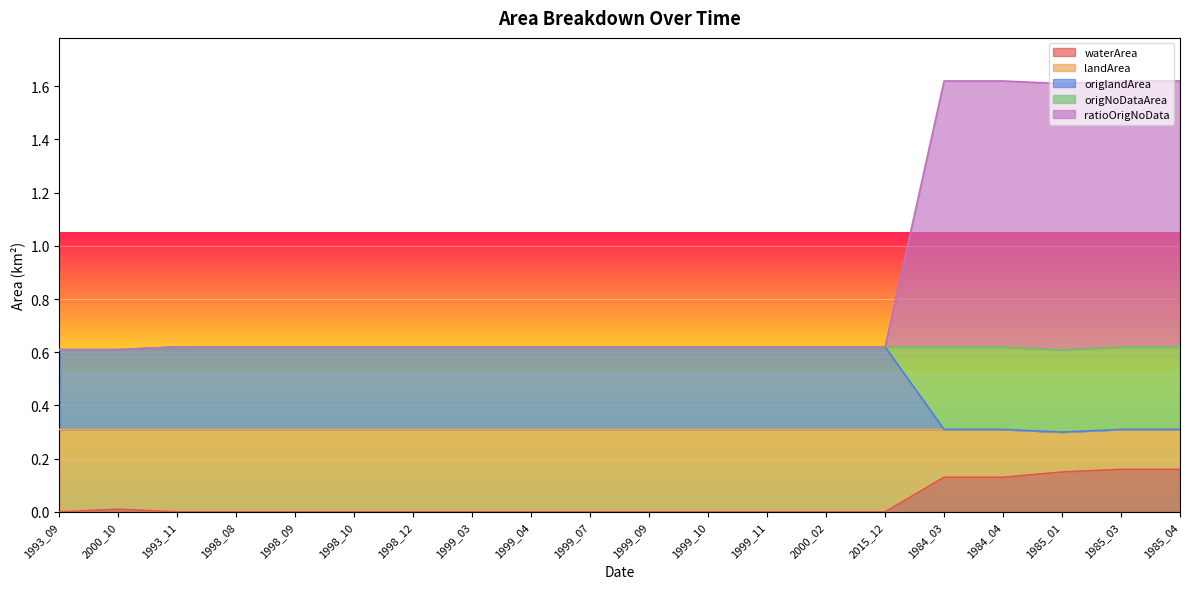

Is it true that landArea equals 0.8 at 2000_10?

False